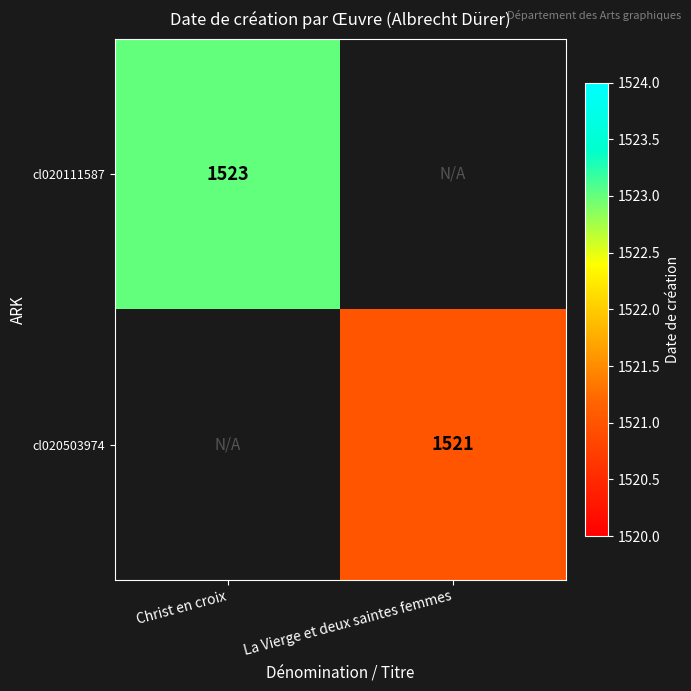

Between La Vierge et deux saintes femmes and Christ en croix, which is larger?

Christ en croix